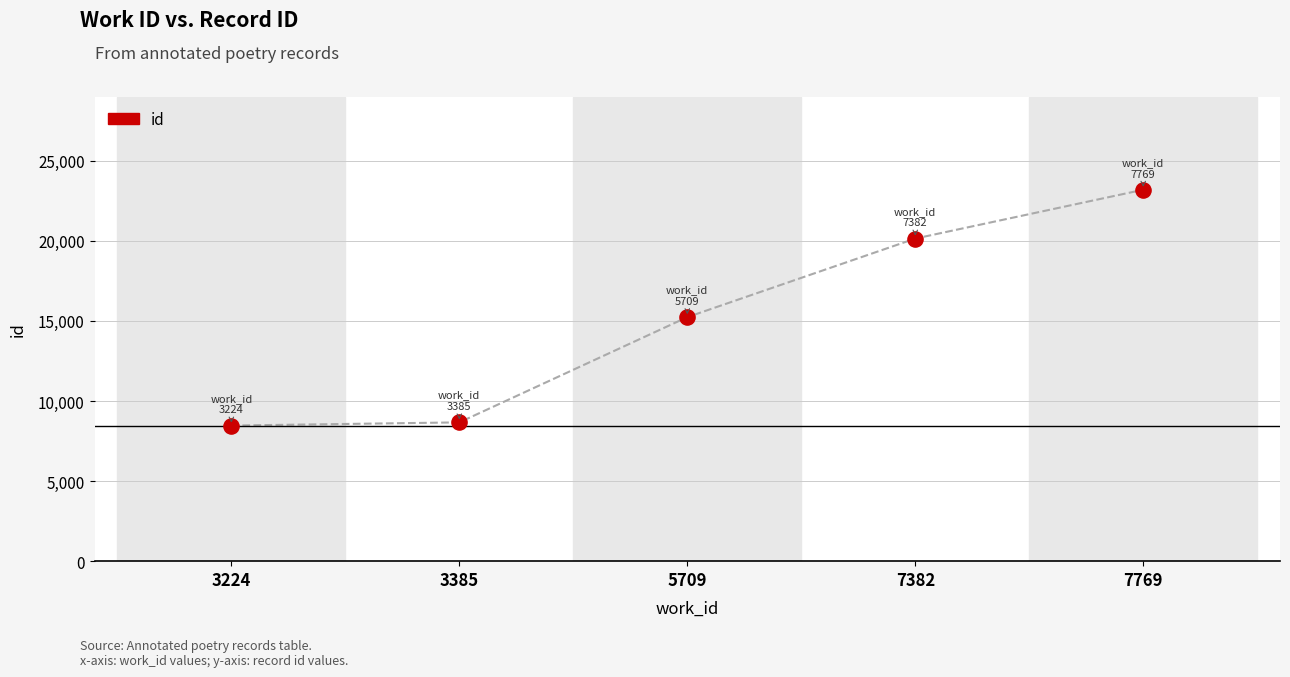

What is the average Y value?

15141